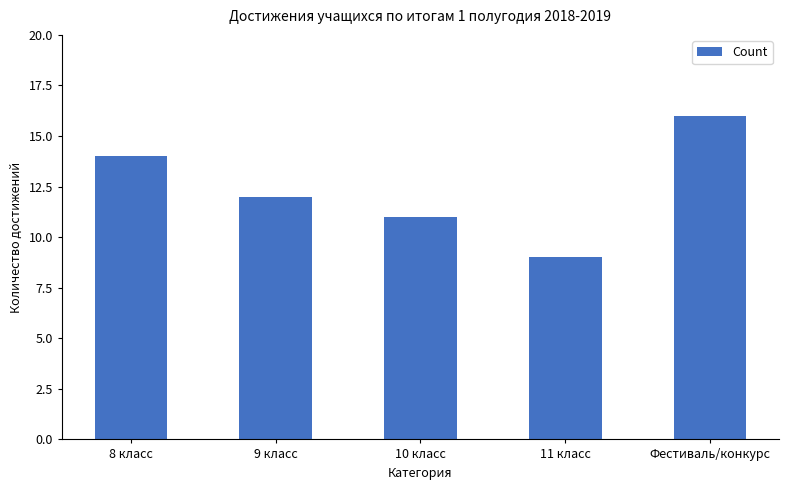

How many distinct data groups are displayed?

1